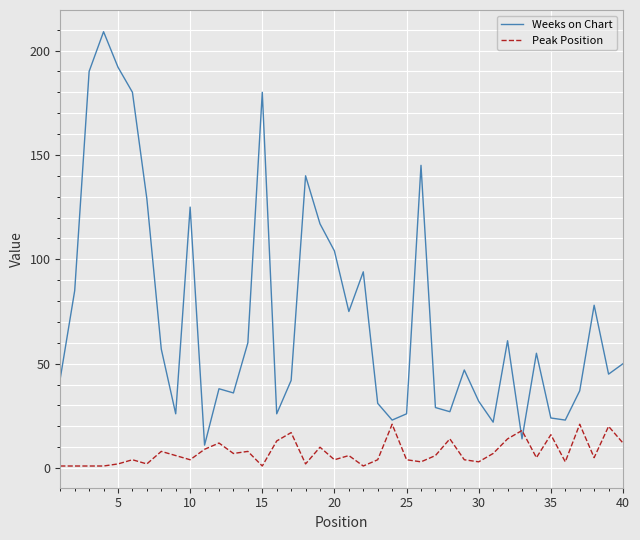

How many intersections are there between Peak Position and Weeks on Chart?

2